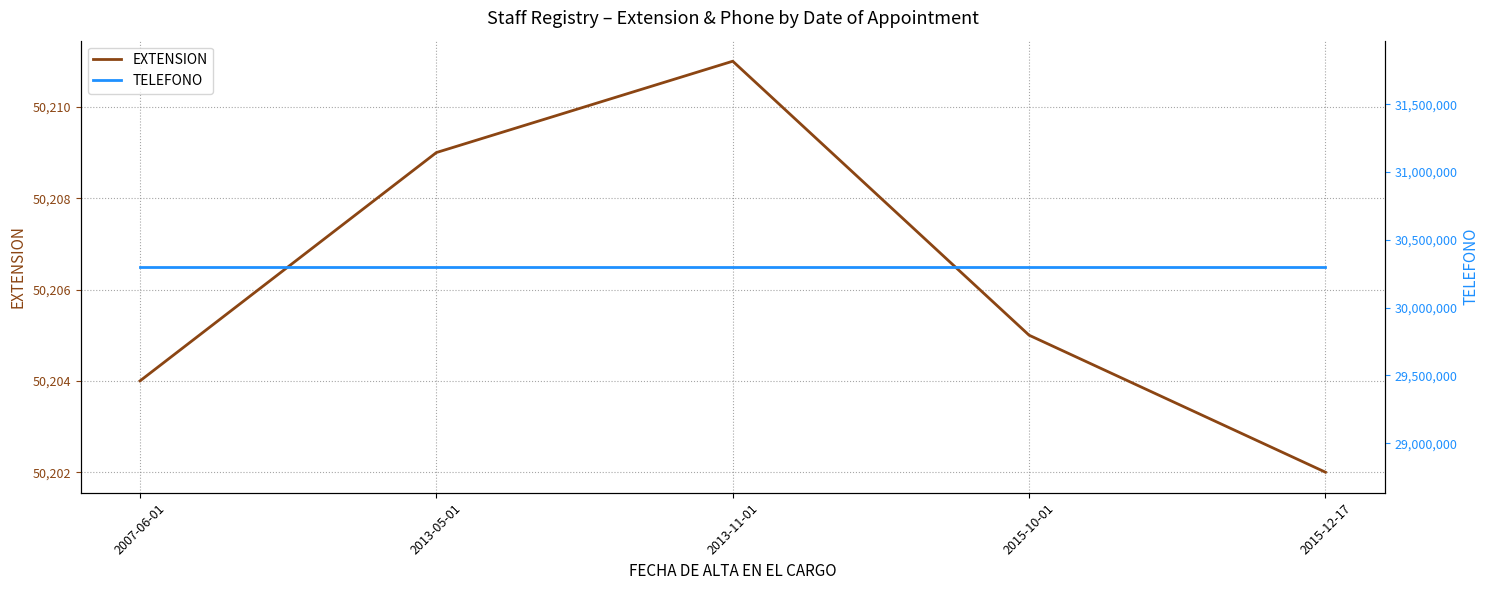

Reading right to left, what are all the values shown in this chart?

EXTENSION: 50202	50205	50211	50209	50204
TELEFONO: 30301800	30301800	30301800	30301800	30301800